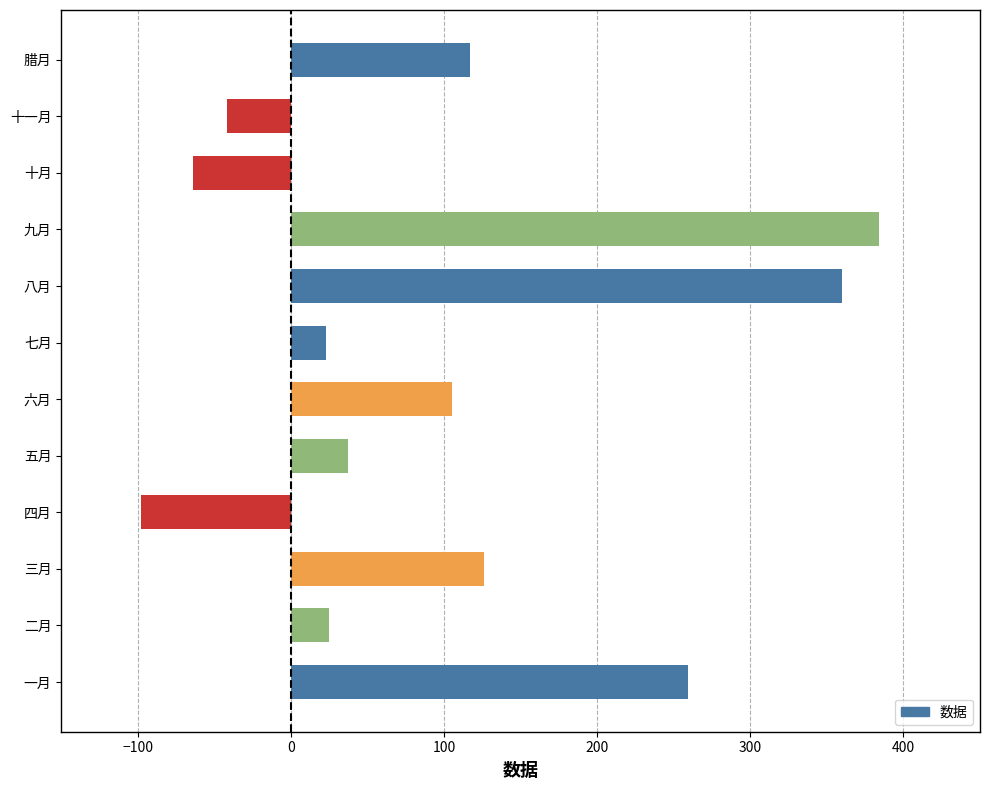

Between 一月 and 十月, which is larger?

一月